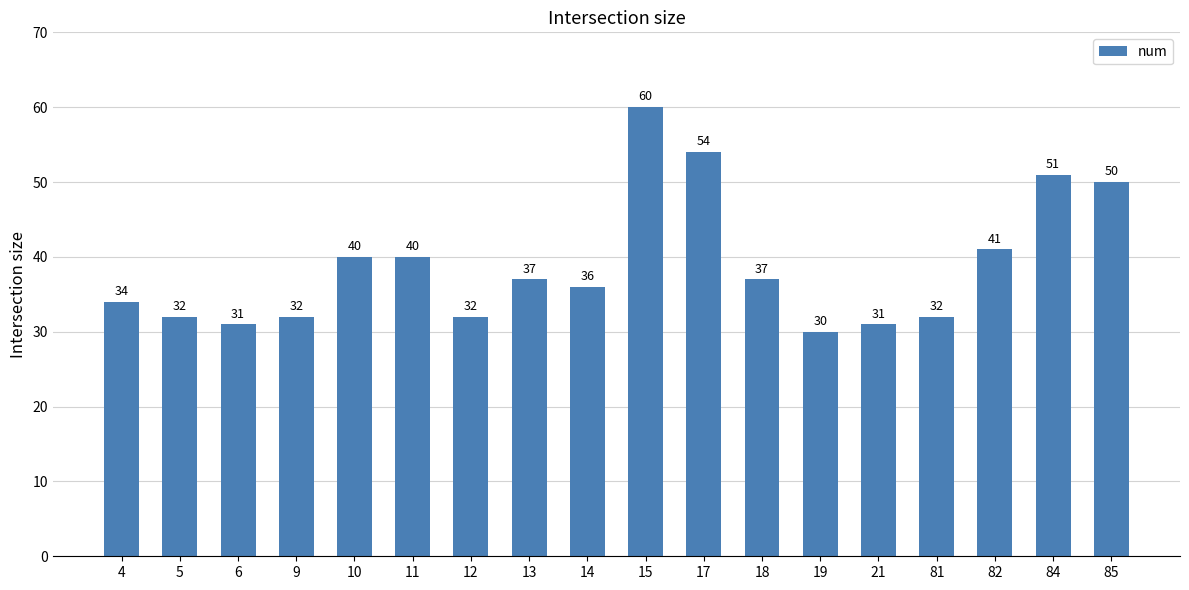

What is the approximate value at 82, to the nearest 5?

40